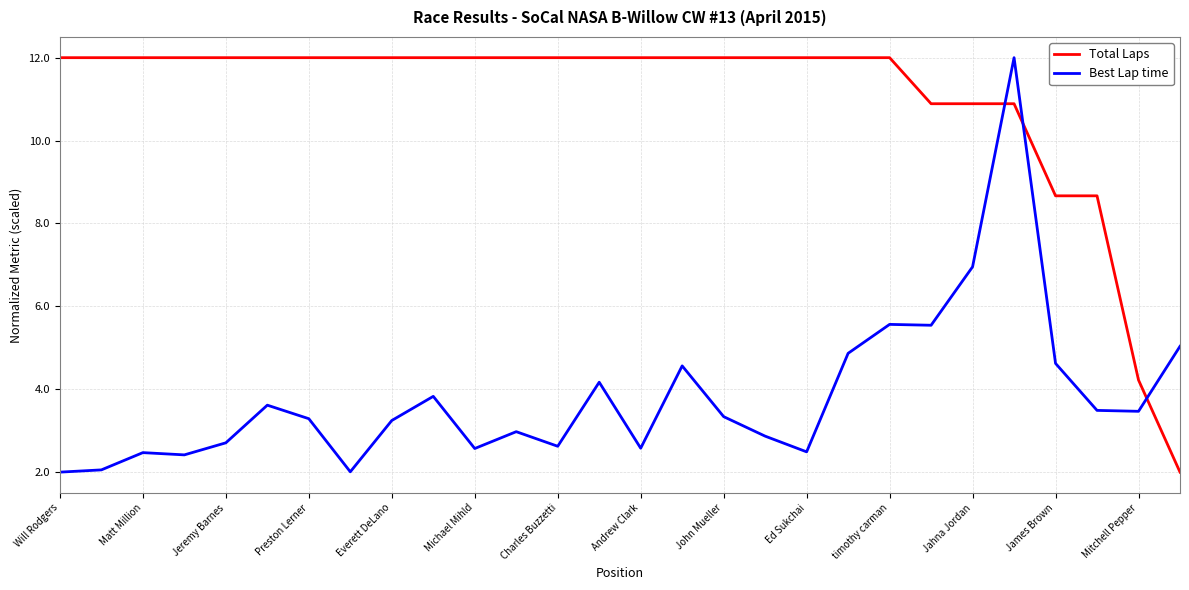

True or false: Total Laps and Best Lap time intersect in this chart.

True